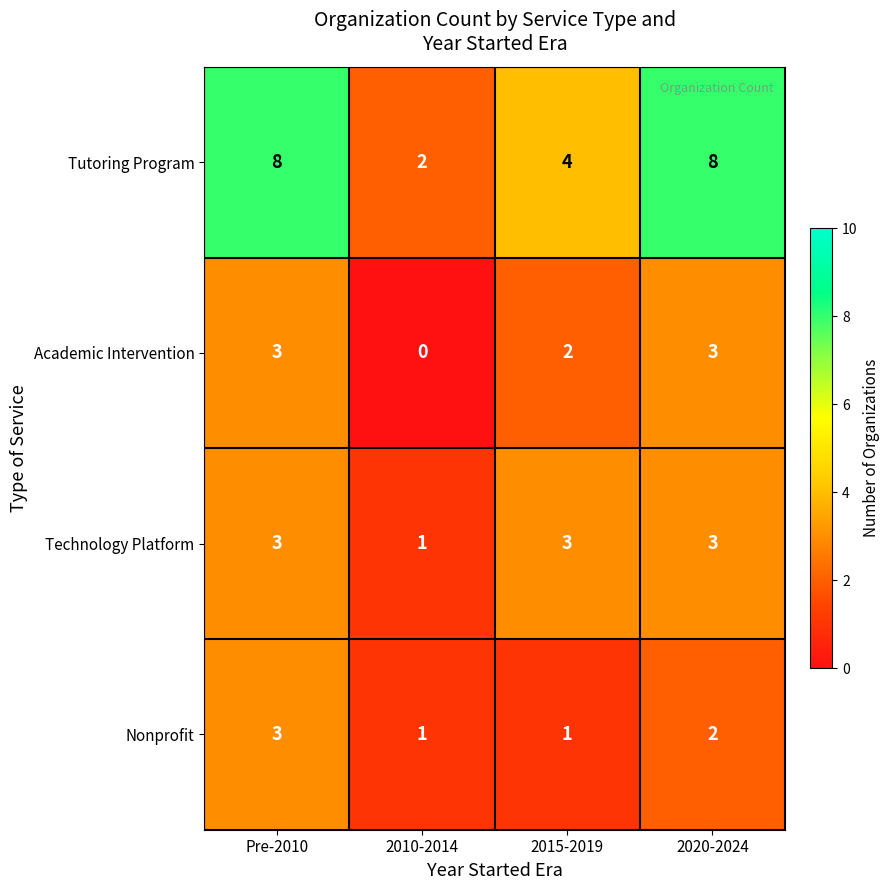

How many Tutoring Program values are between 4 and 8?

3